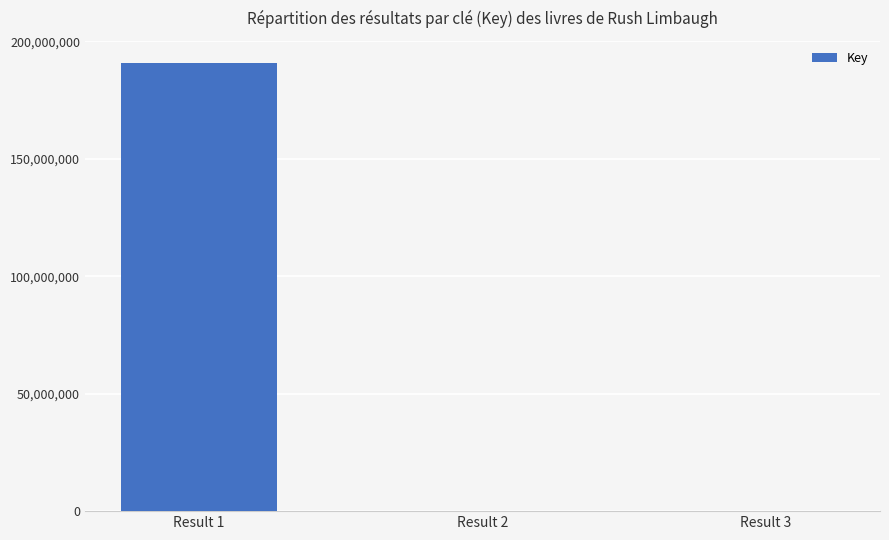

What is the average value?

63590796